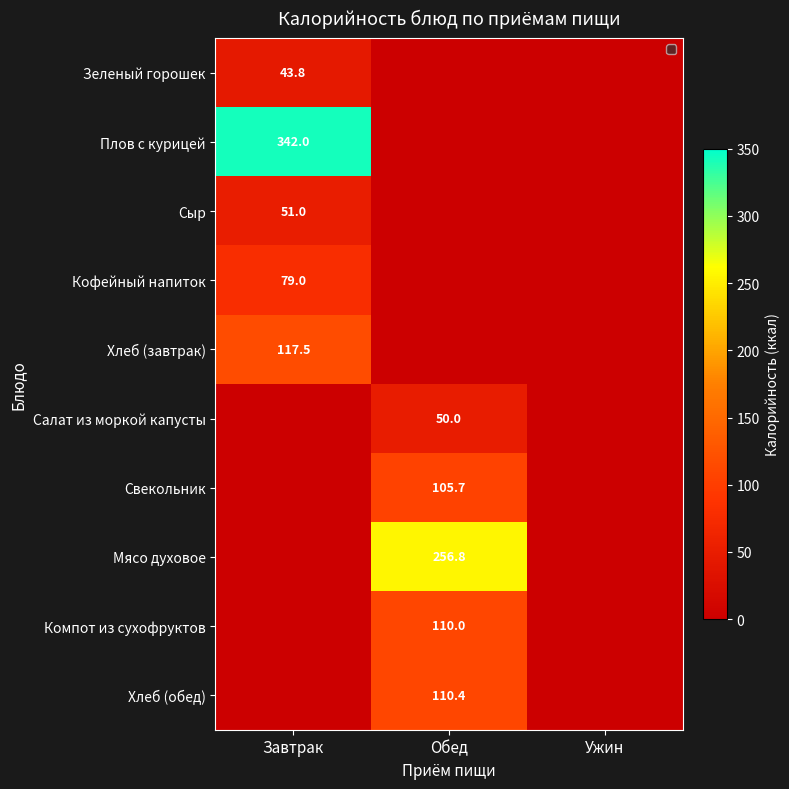

Which category has the highest value in the Плов с курицей series?

Завтрак